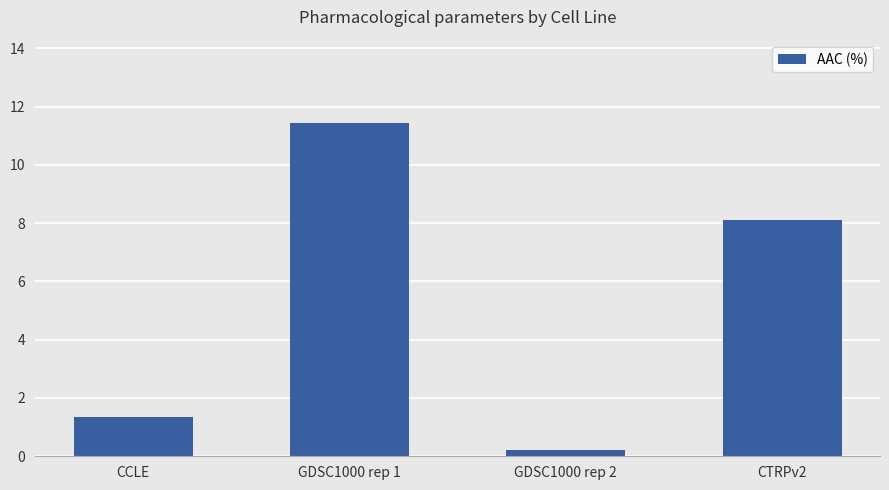

How many series are shown in this chart?

1